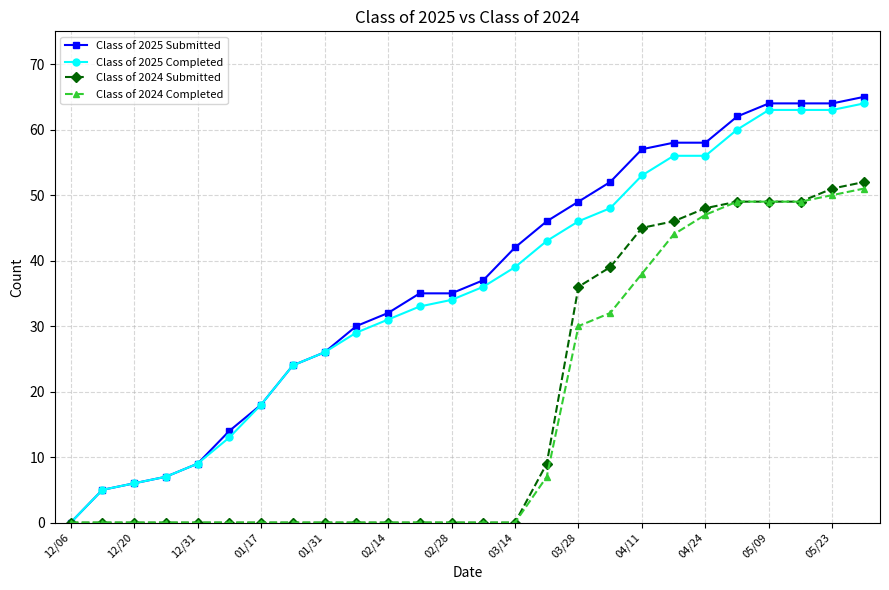

What is the value of the Class of 2025 Completed point at the 25th from the left?

63